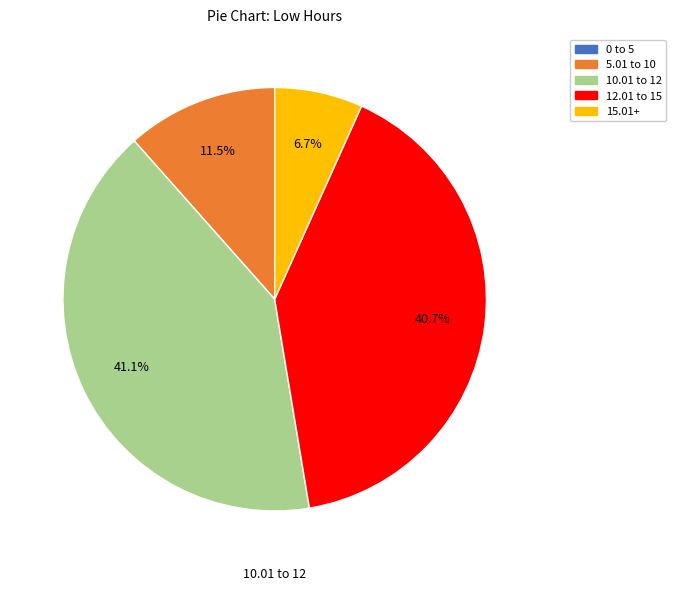

Is there any slice that represents more than half of the pie?

No